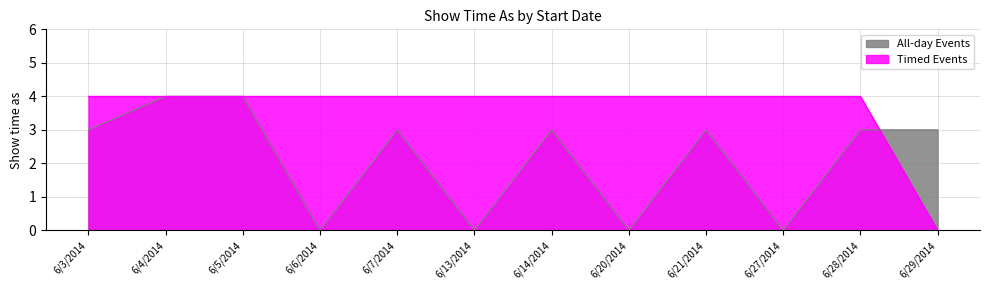

Between 6/5/2014 and 6/29/2014, which series saw the biggest shift?

Timed Events